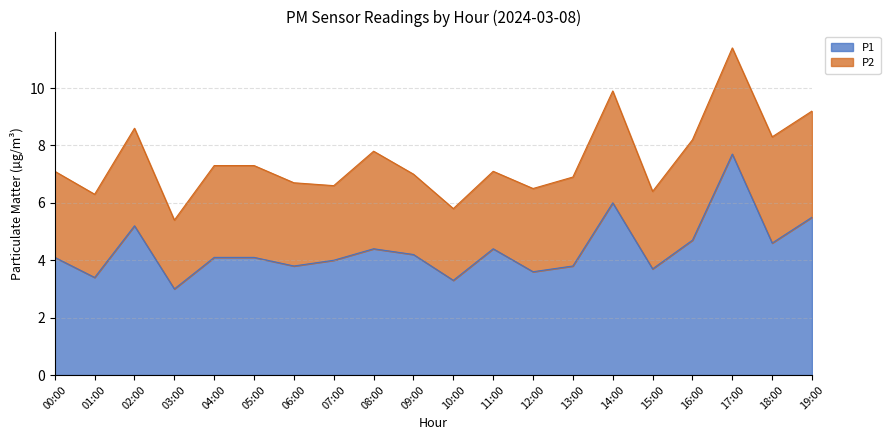

Reading right to left, list all the values displayed in this chart.

19:00=5.5	18:00=4.6	17:00=7.7	16:00=4.7	15:00=3.7	14:00=6.0	13:00=3.8	12:00=3.6	11:00=4.4	10:00=3.3	09:00=4.2	08:00=4.4	07:00=4.0	06:00=3.8	05:00=4.1	04:00=4.1	03:00=3.0	02:00=5.2	01:00=3.4	00:00=4.1